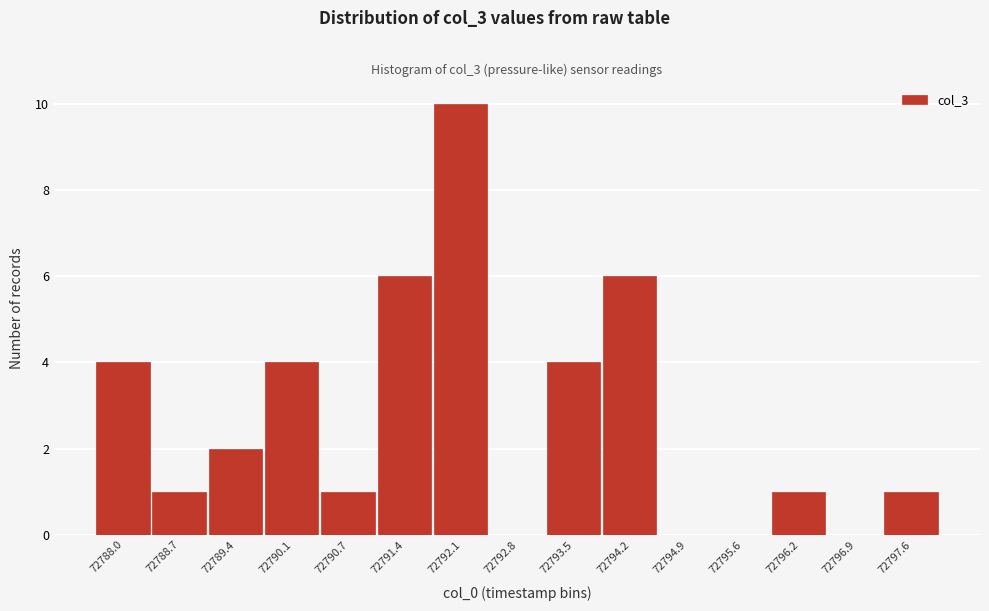

Reading right to left, what are all the values shown in this chart?

72797.6=1	72796.9=0	72796.2=1	72795.6=0	72794.9=0	72794.2=6	72793.5=4	72792.8=0	72792.1=10	72791.4=6	72790.7=1	72790.1=4	72789.4=2	72788.7=1	72788.0=4